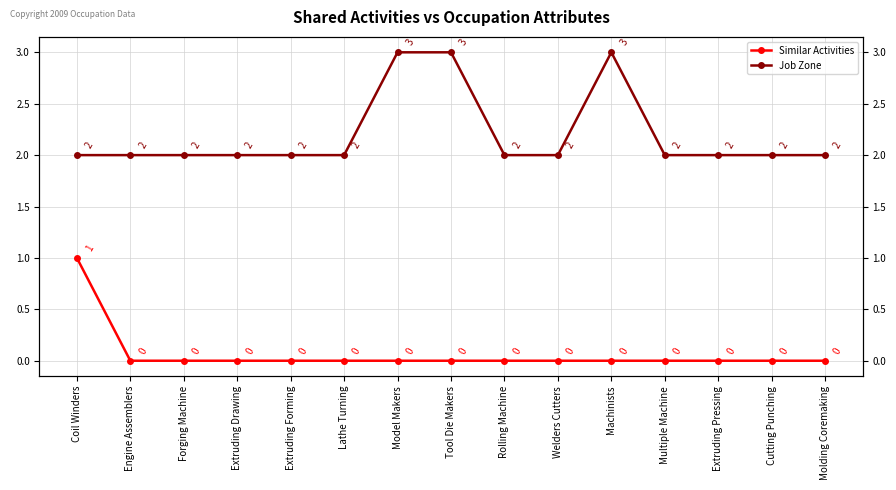

At how many categories does at least one series exceed 2?

3